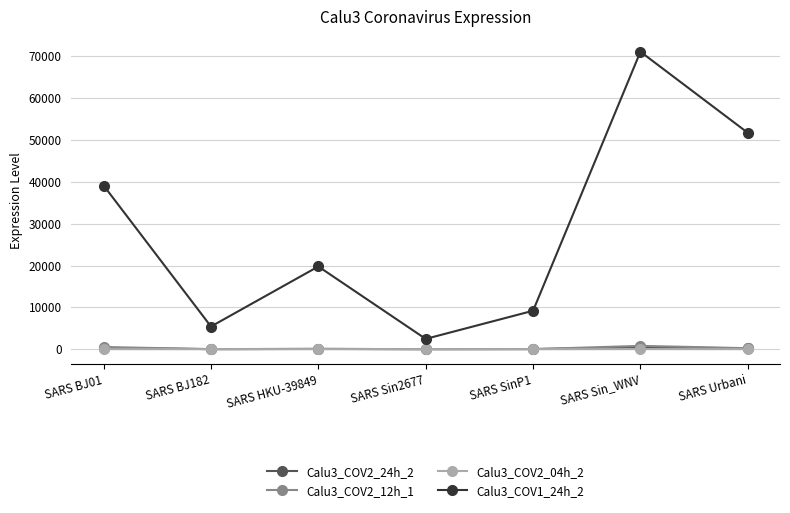

At which category does the chart reach its peak across all series?

SARS Sin_WNV